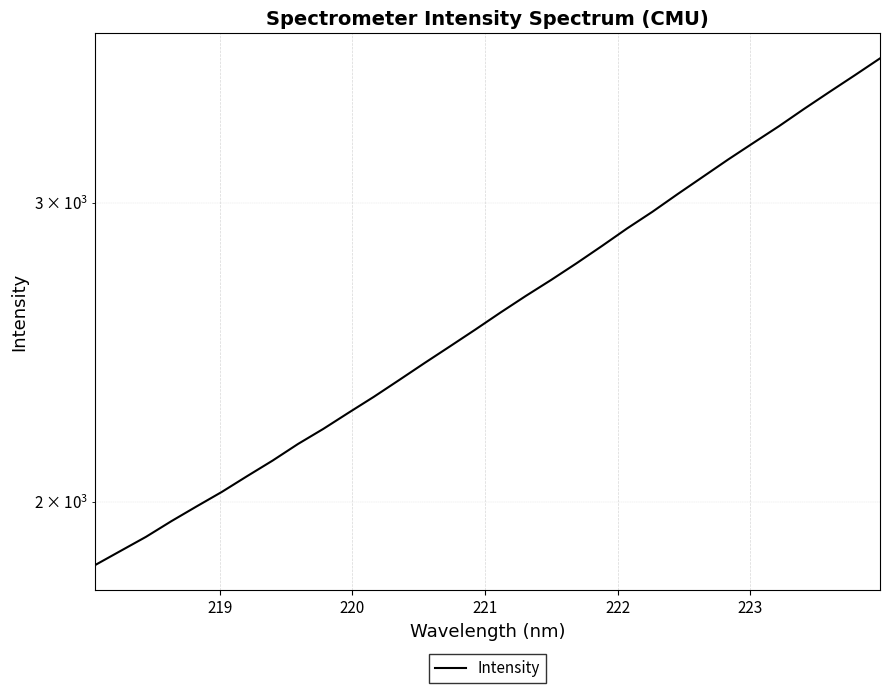

How many lines are shown in the chart?

1